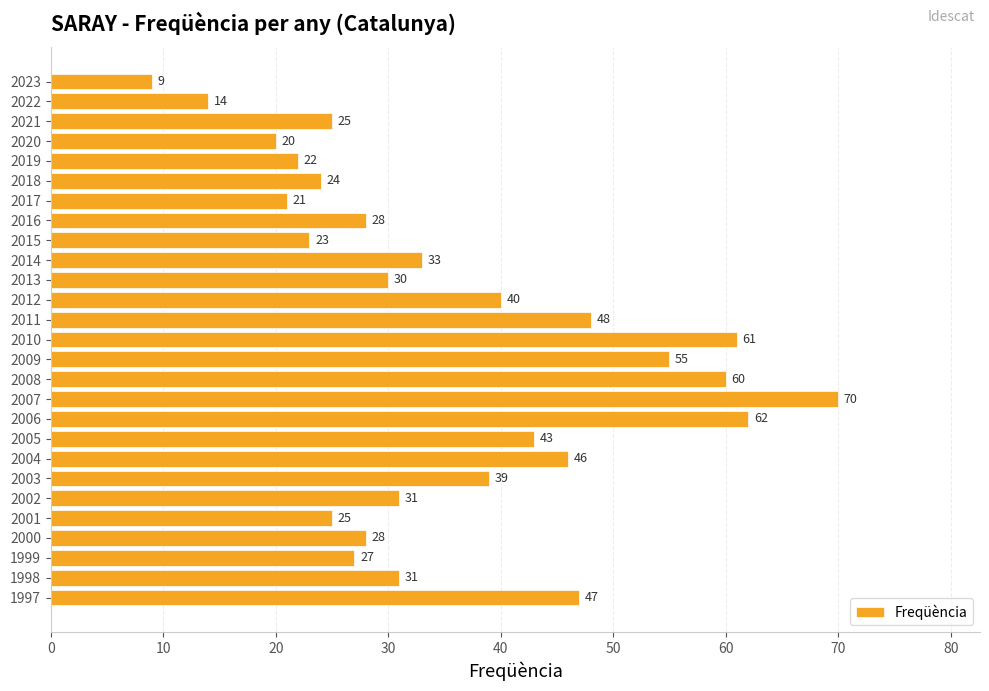

Count the number of categories in the chart.

27